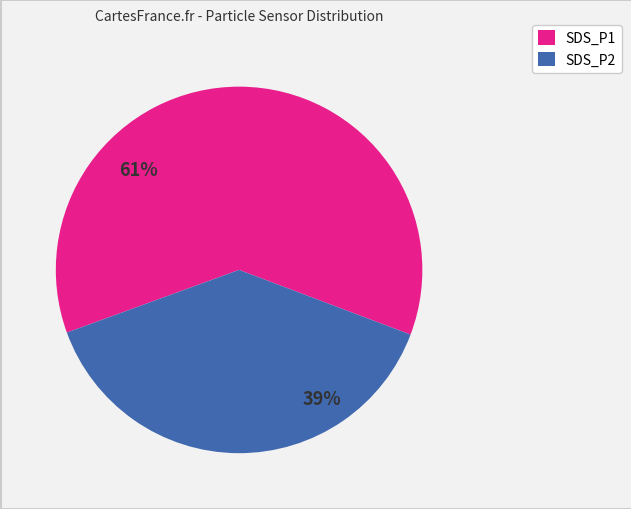

How many slices are in this pie chart?

2